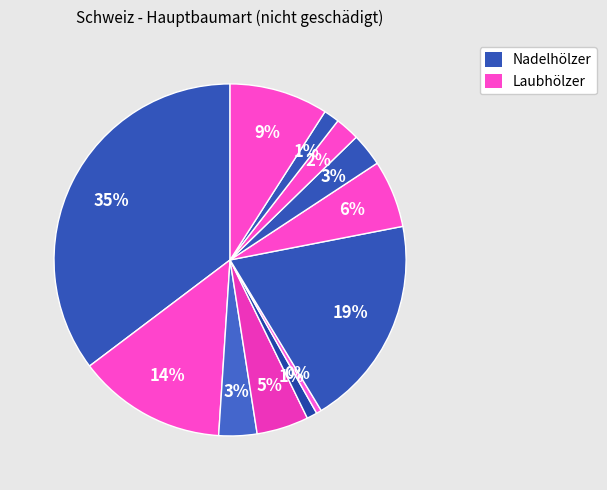

Count the number of slices in the pie.

12